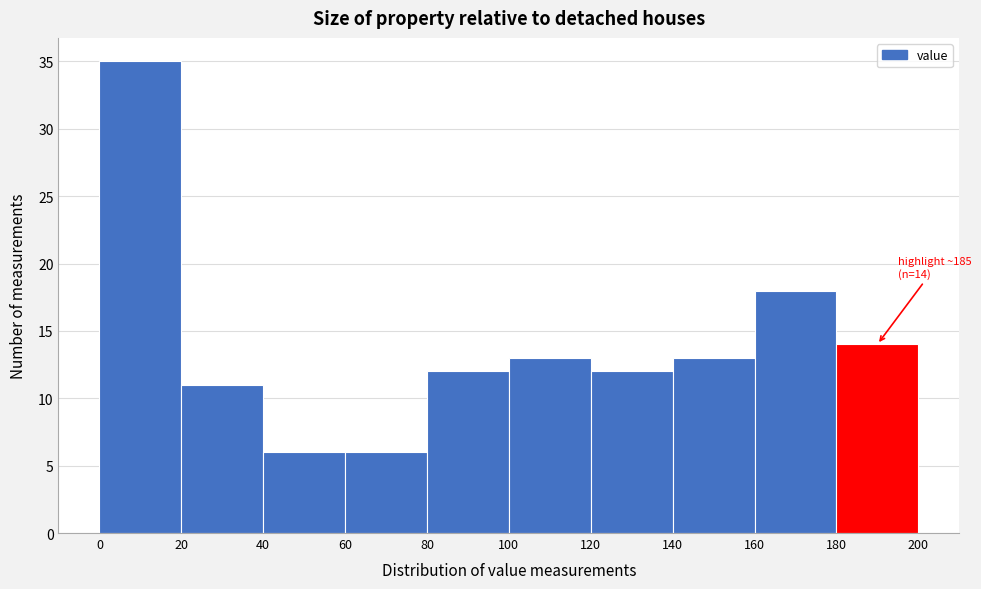

Which range on the x-axis has the tallest bar?

0 to 20